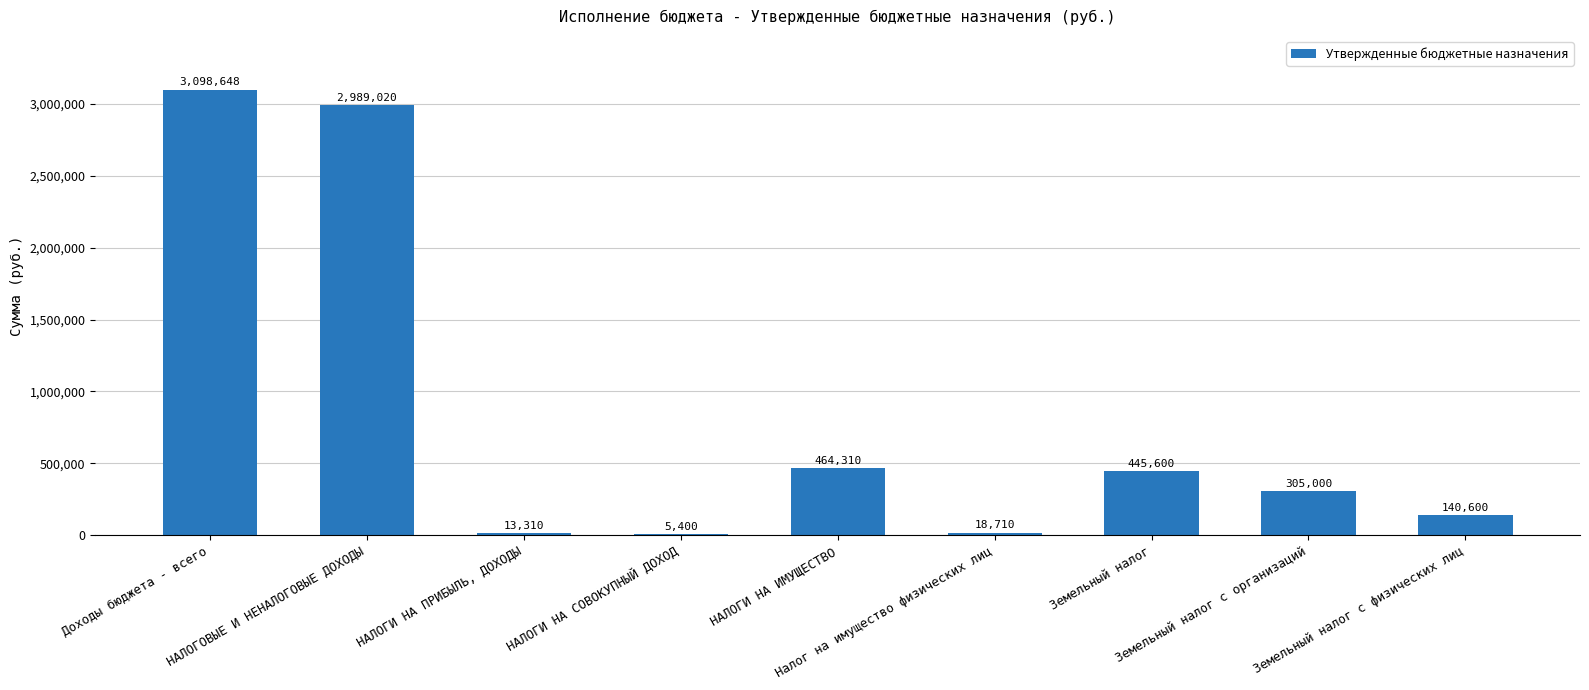

What is the sum of all values?

7480598